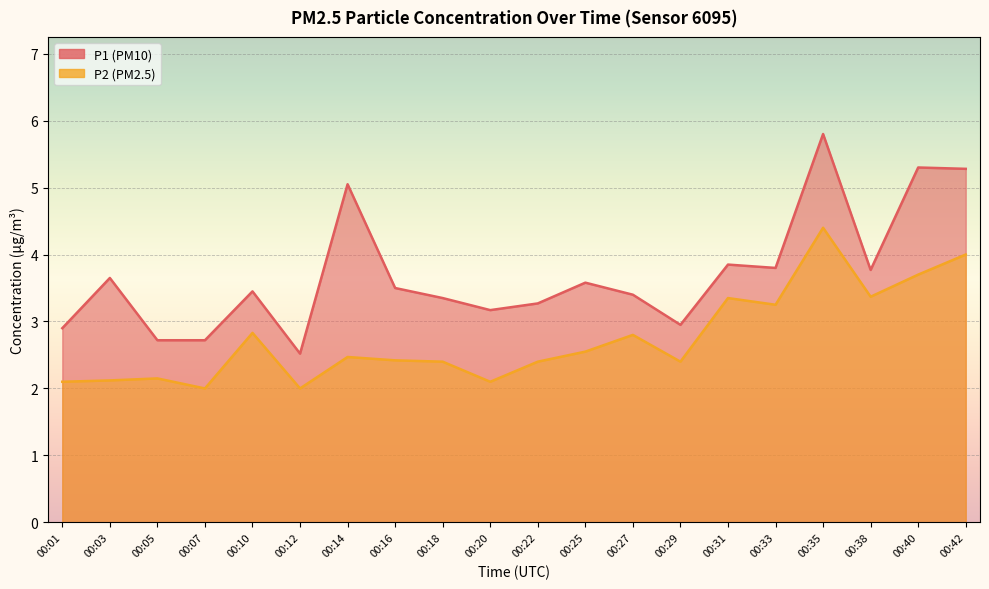

What is the value of the P1 point at the 5th from the left?

3.5